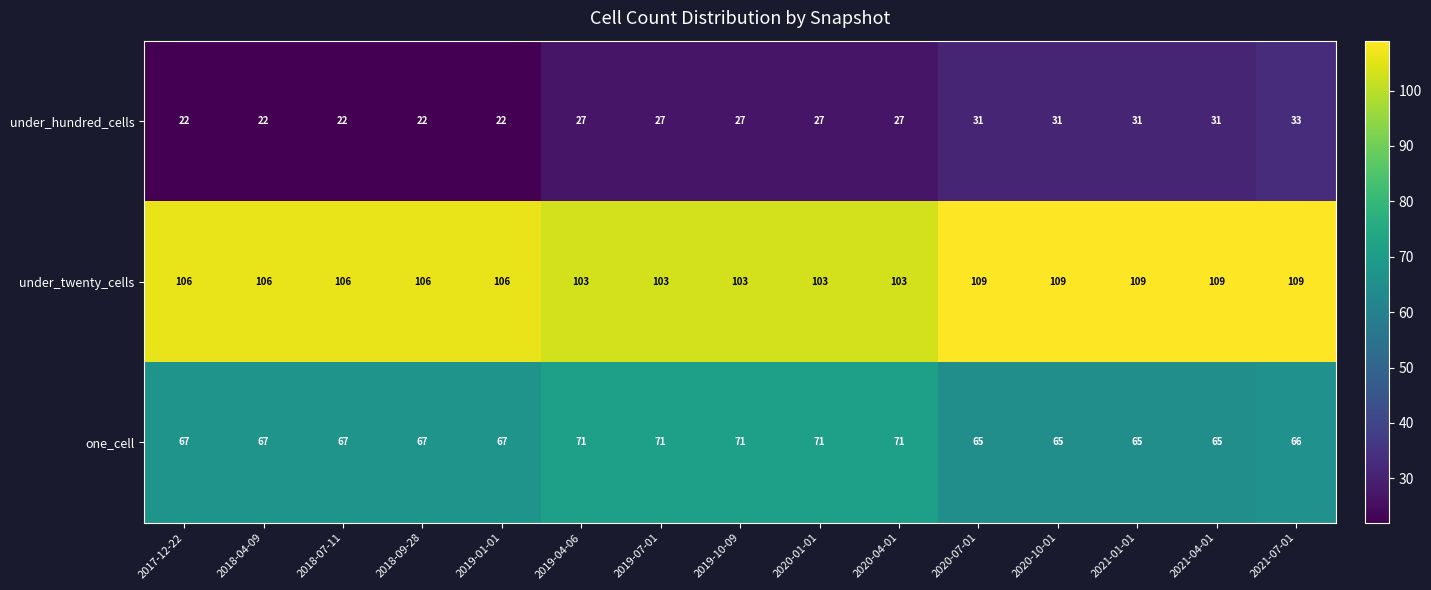

Which series has the widest spread of values?

under_hundred_cells